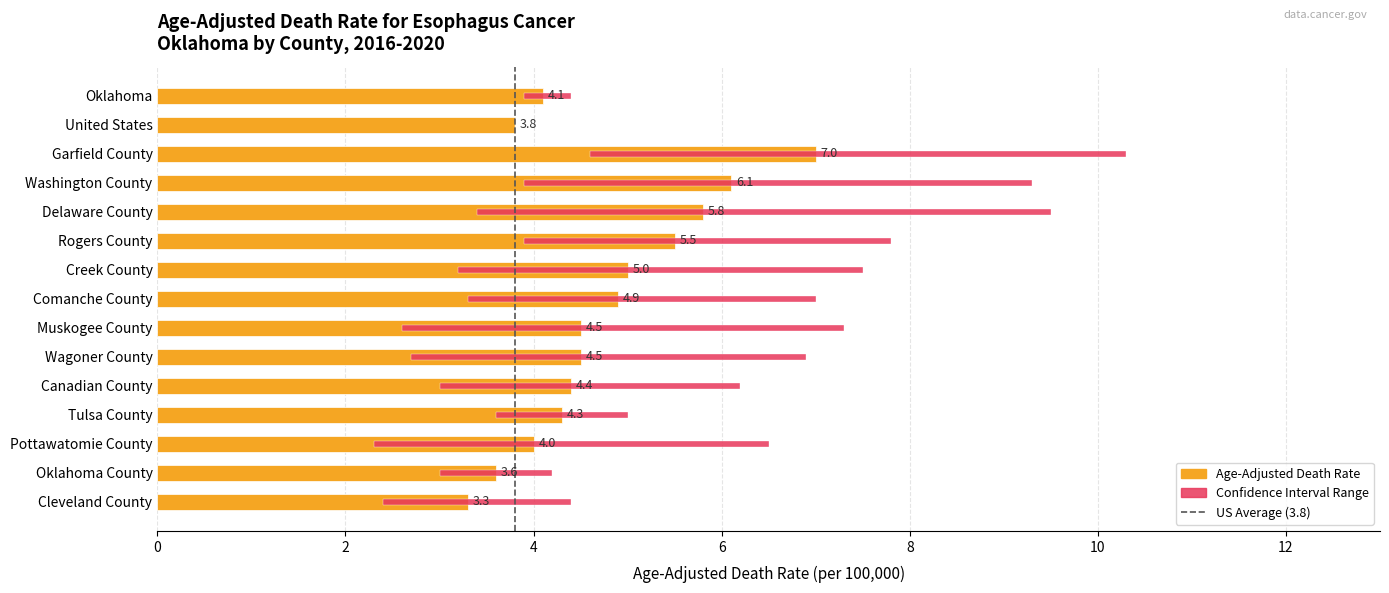

At how many categories does at least one series exceed 7?

6